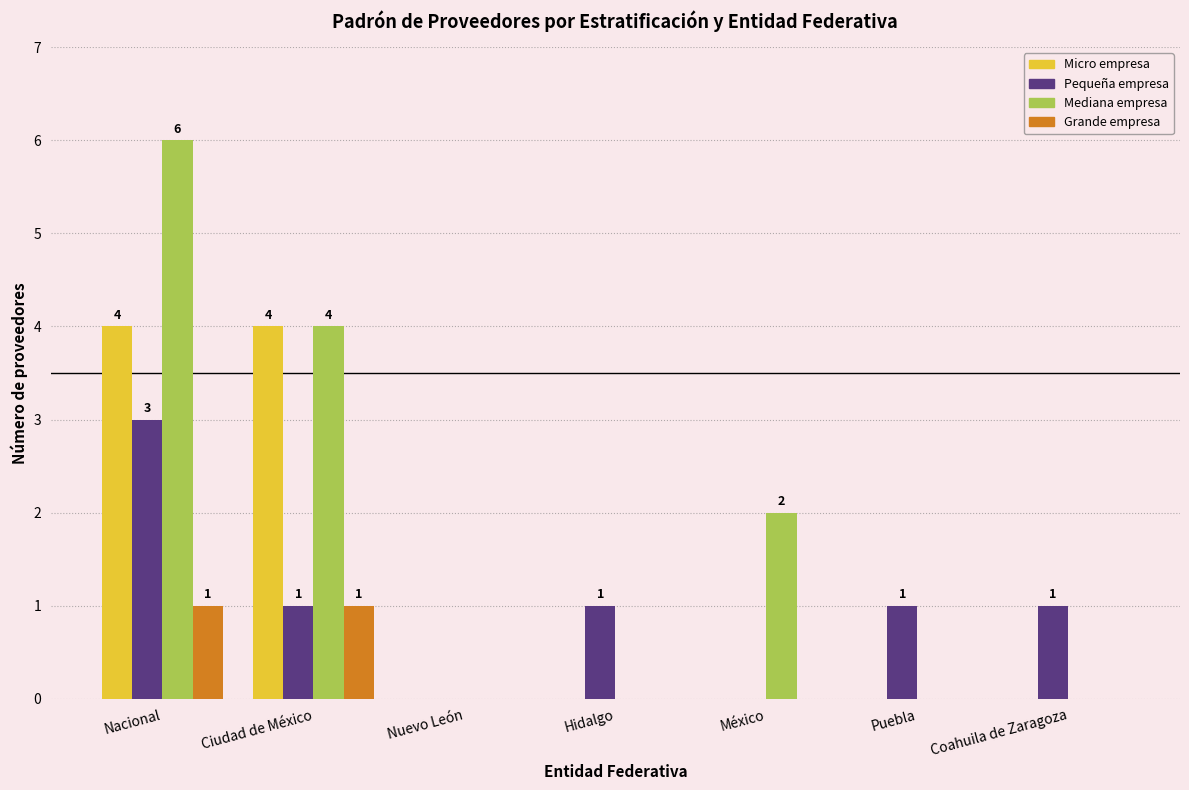

What is the approximate value of Mediana empresa at Ciudad de México?

4